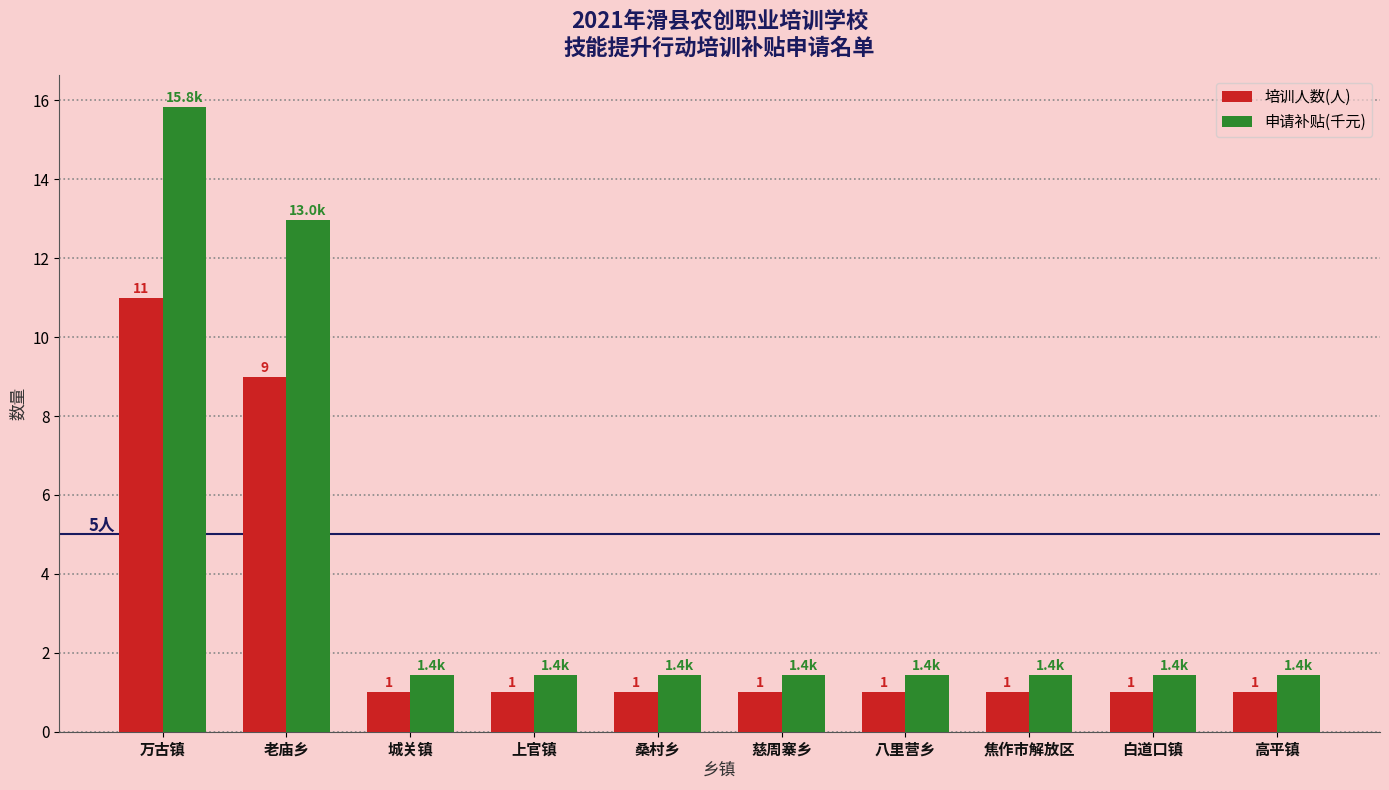

What is the average value of the 培训人数(人) series?

2.8